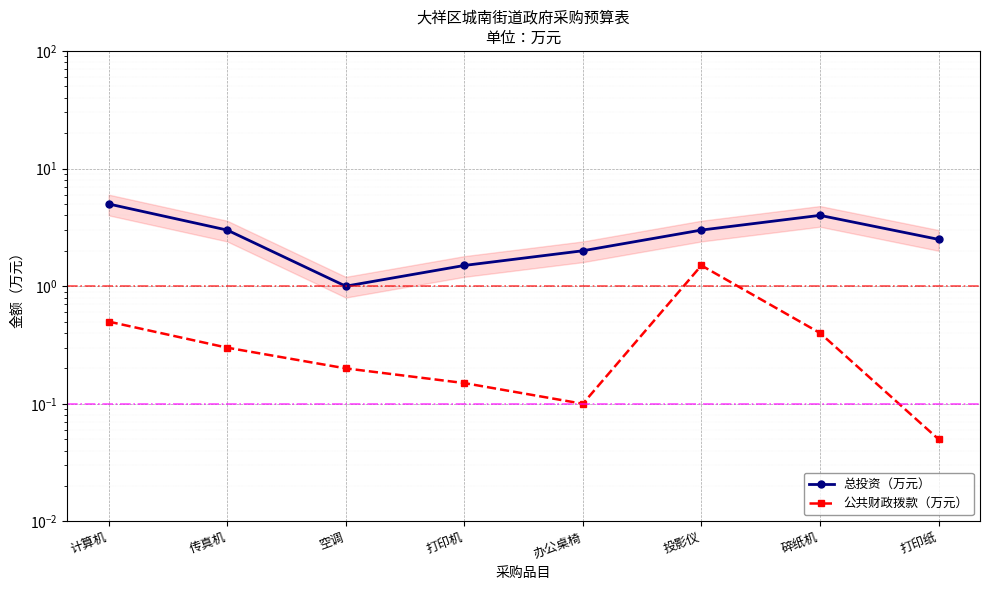

At which label is 公共财政拨款（万元） closest to 0?

打印纸